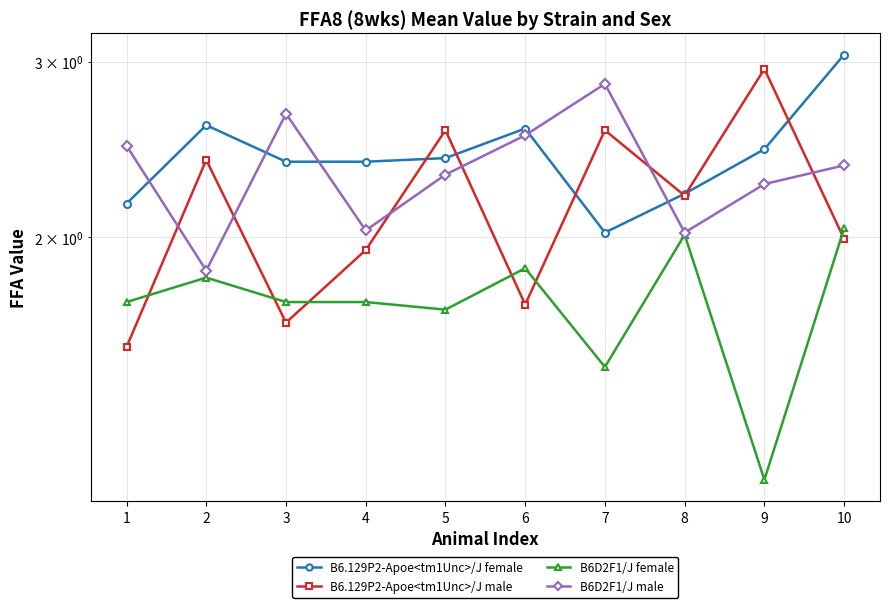

Between 7 and 9, which is larger?

9